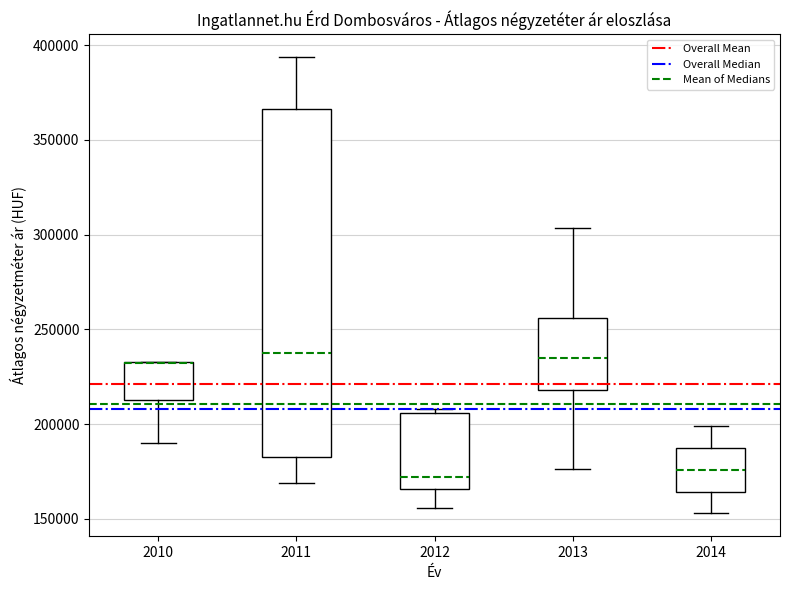

Reading left to right, transcribe this box plot: for each box, give where its median line is, the range the box spans, and where its two whiskers end, as read against the y-axis. The values are not printed on the chart, so give them approximately, as read against the axis.

2010: median 230000 (drawn on the box's upper edge), box 215000 to 235000, whiskers 190000 to 235000
2011: median 240000, box 180000 to 365000, whiskers 170000 to 395000
2012: median 170000, box 165000 to 205000, whiskers 155000 to 210000
2013: median 235000, box 220000 to 255000, whiskers 175000 to 305000
2014: median 175000, box 165000 to 190000, whiskers 155000 to 200000